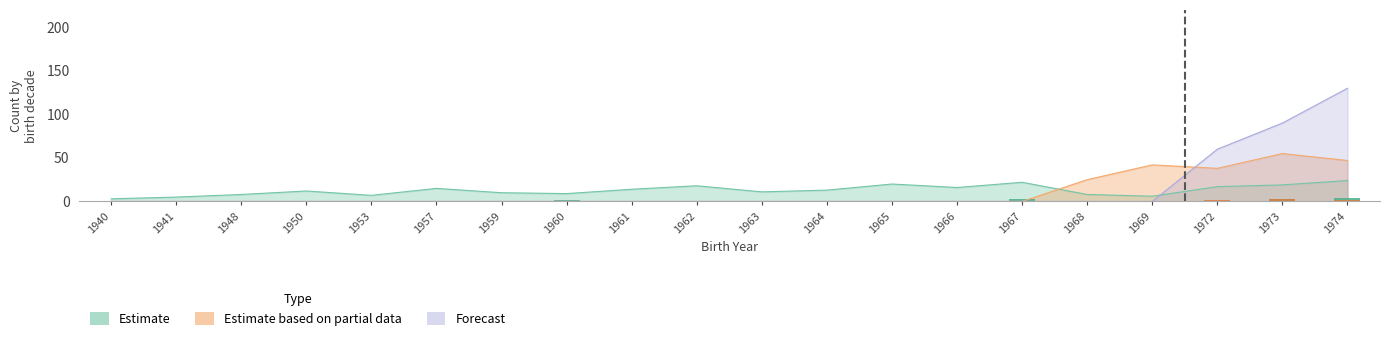

Which category has the highest value across all series?

1974